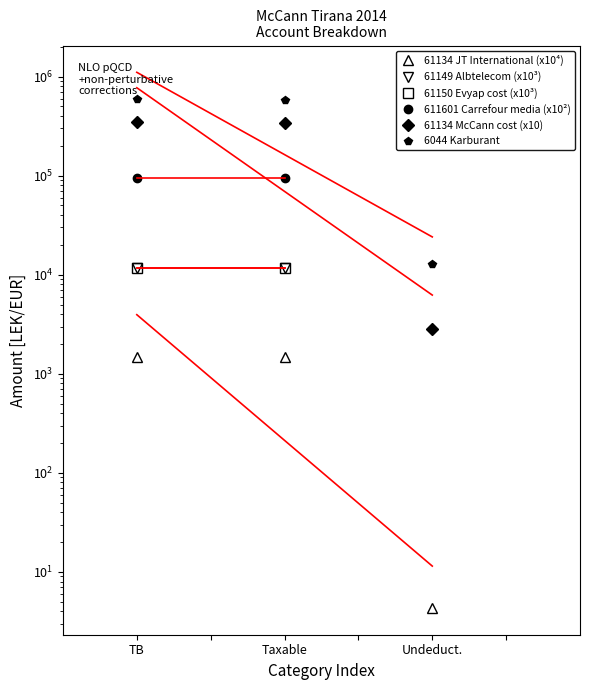

What is the total value across all series at Taxable?

1039237.6